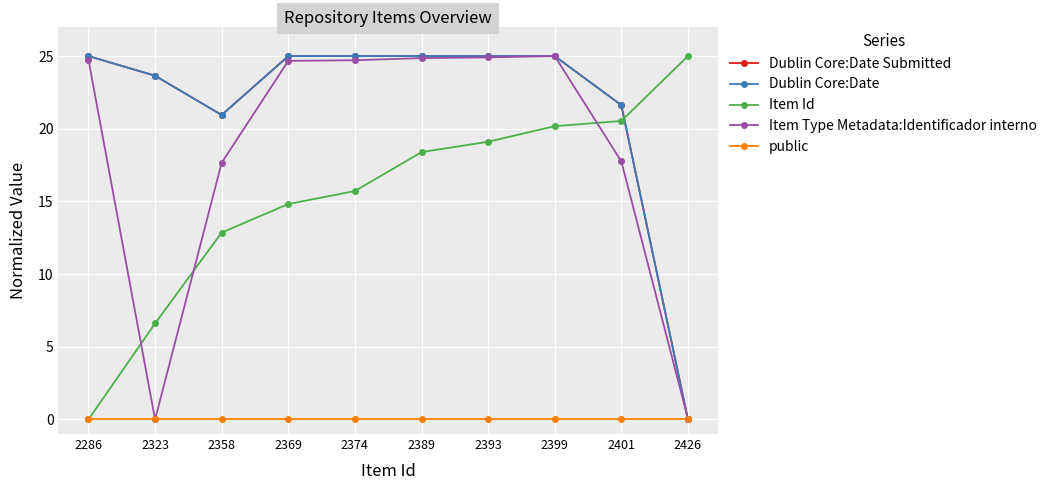

Reading left to right, list all the values displayed in this chart.

Dublin Core:Date Submitted: 25.0	23.6	20.9	25.0	25.0	25.0	25.0	25.0	21.6	0.0
Dublin Core:Date: 25.0	23.6	20.9	25.0	25.0	25.0	25.0	25.0	21.6	0.0
Item Id: 0.0	6.6	12.9	14.8	15.7	18.4	19.1	20.2	20.5	25.0
Item Type Metadata:Identificador interno: 24.8	0.0	17.7	24.7	24.7	24.9	24.9	25.0	17.8	0.0
public: 0.0	0.0	0.0	0.0	0.0	0.0	0.0	0.0	0.0	0.0